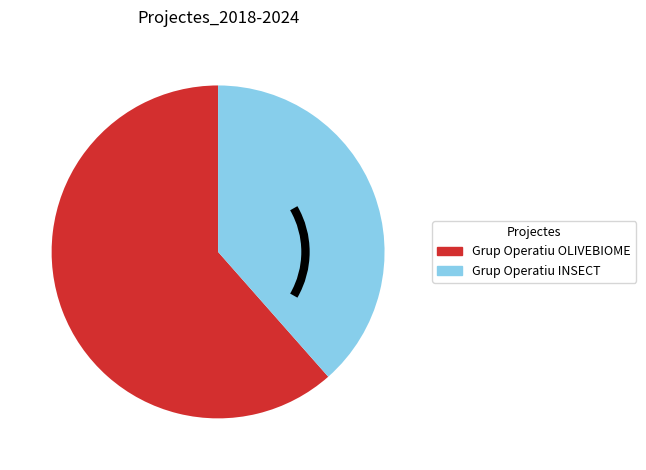

True or false: Grup Operatiu OLIVEBIOME accounts for 62% of the total.

True